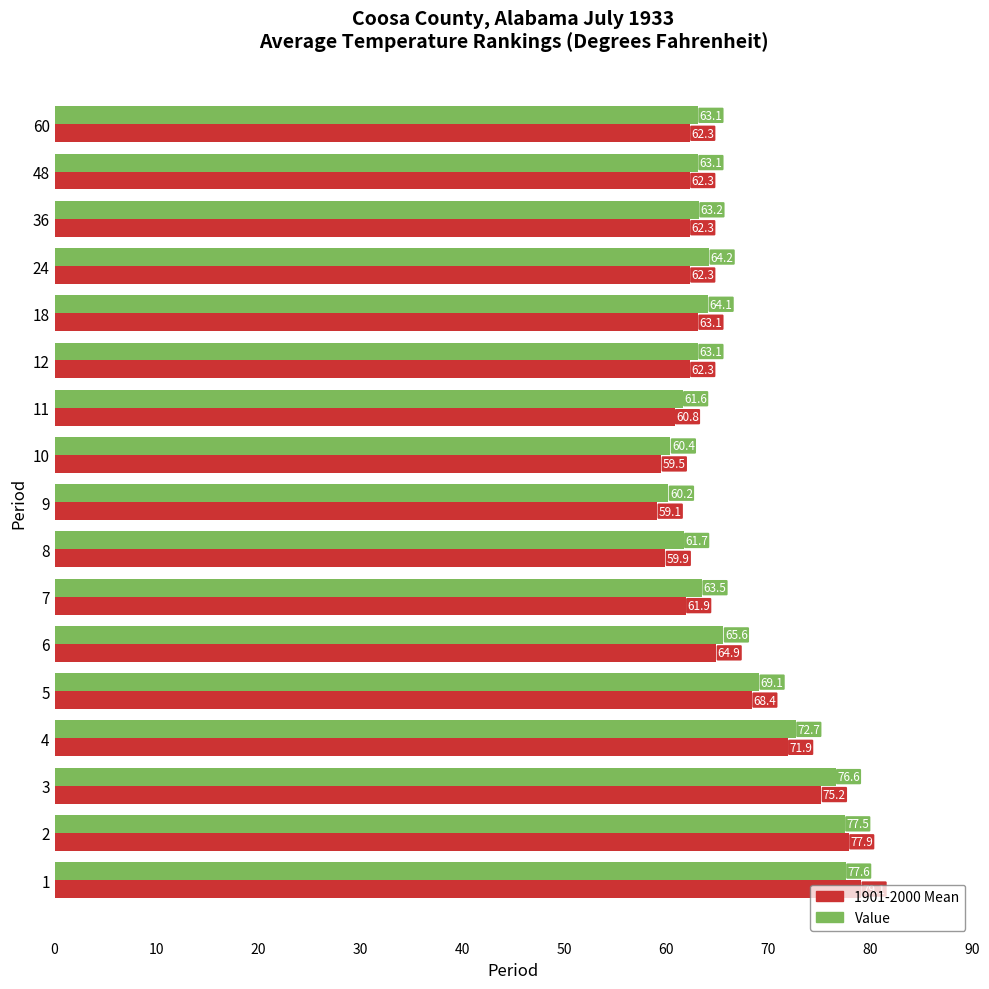

At how many categories does at least one series exceed 68?

5